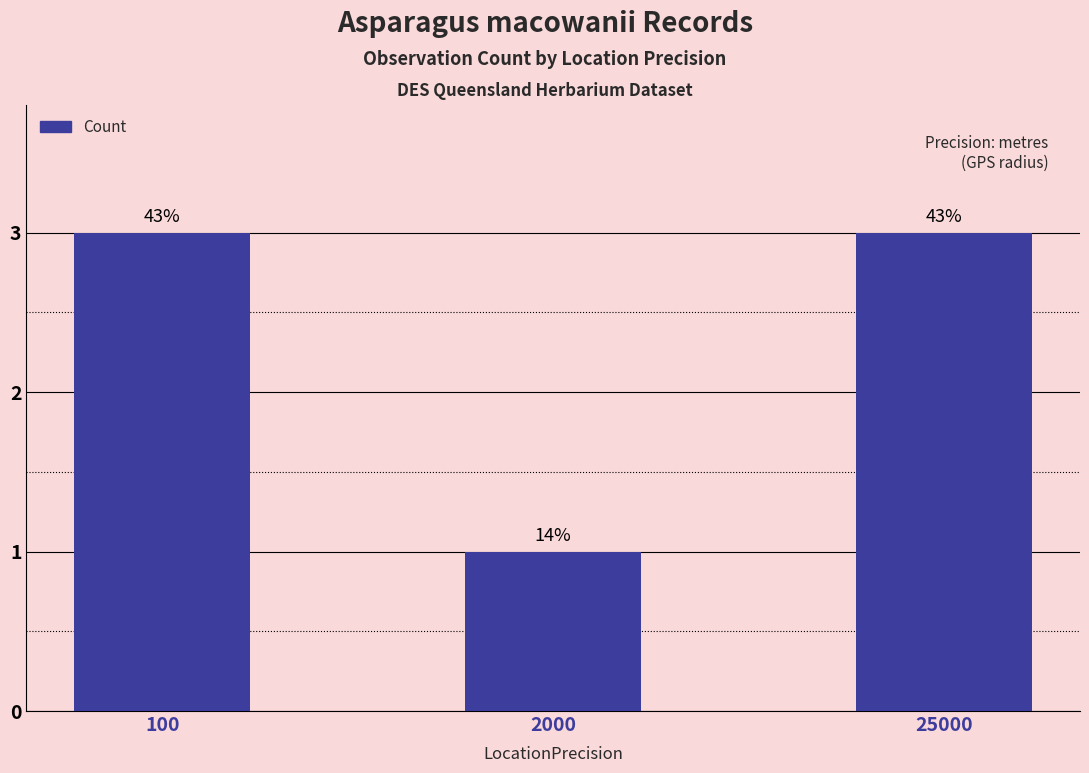

What value does the data have at 100?

3